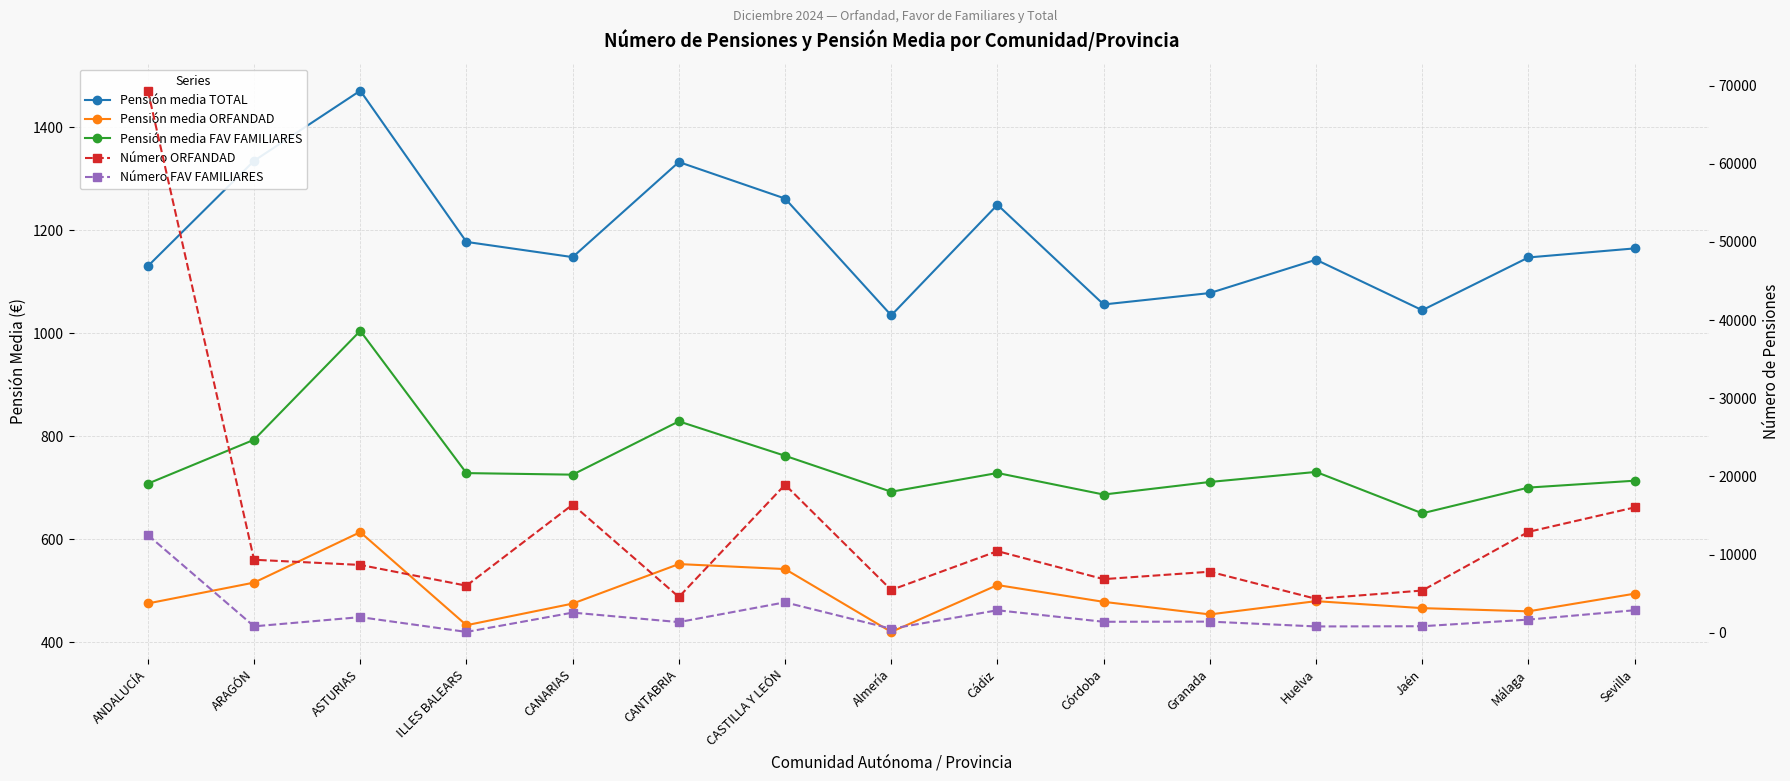

What is the spread (max minus min) of values at ASTURIAS?

8073.0